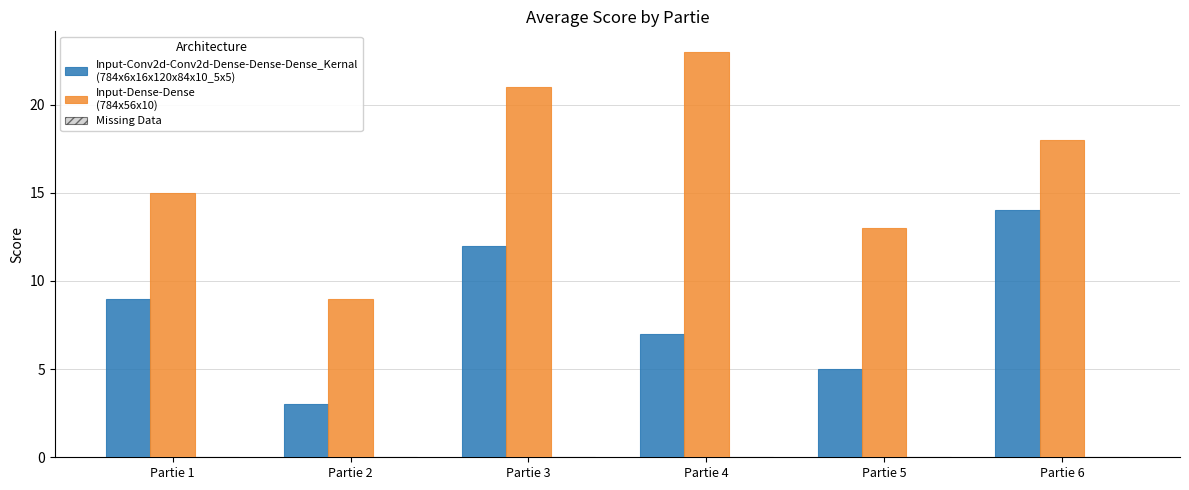

What is the difference between the highest and lowest values at Partie 1?

6